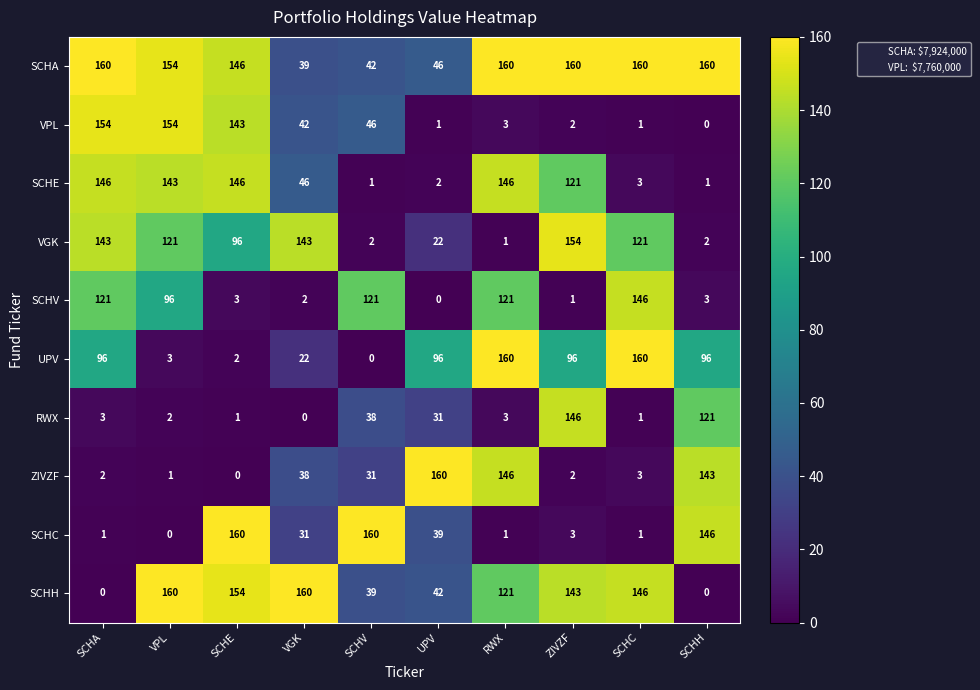

What is the difference between the maximum and minimum values in the SCHA series?

121